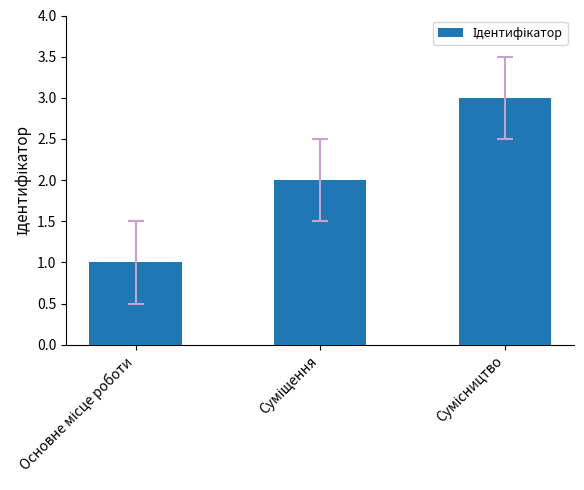

What is the sum of all values?

6